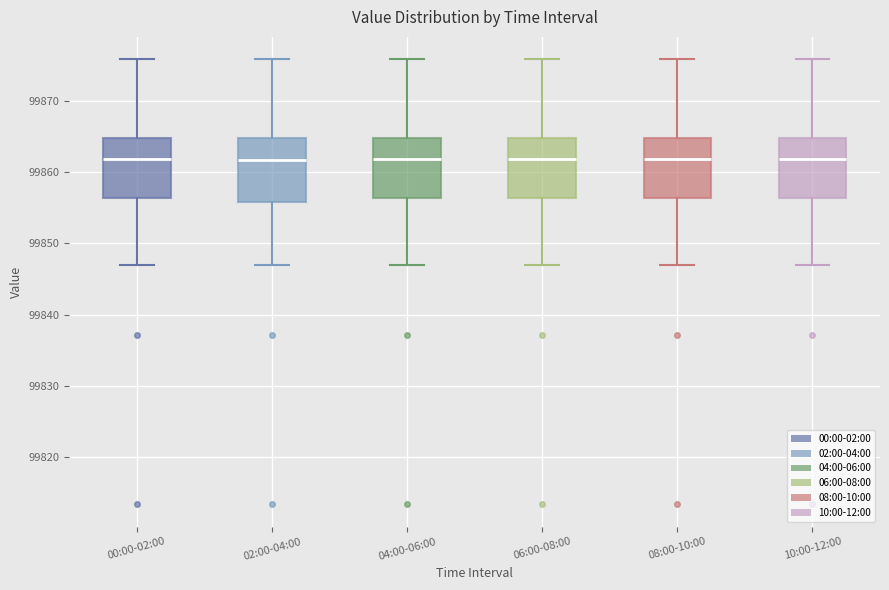

Where does the lower whisker of the box for 06:00-08:00 end on the y-axis? The values are not printed on the chart, so give them approximately, as read against the axis.

99847